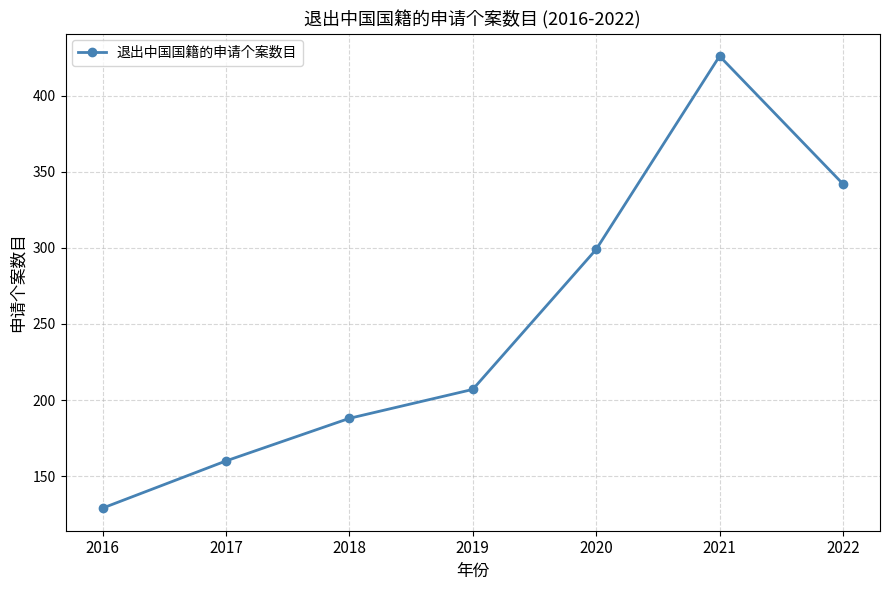

Reading right to left, what are all the values shown in this chart?

2022=342	2021=426	2020=299	2019=207	2018=188	2017=160	2016=129